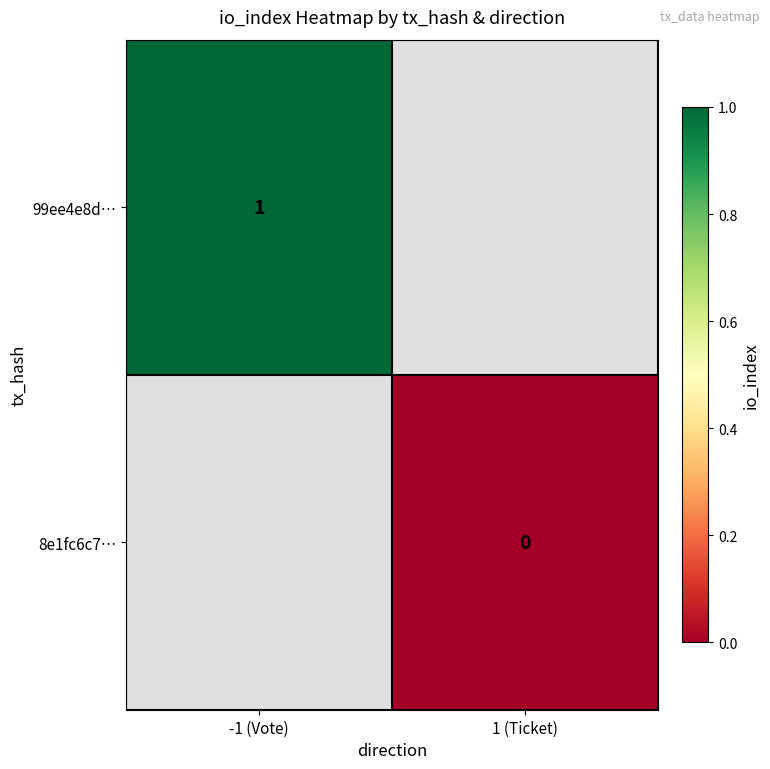

The value of 99ee4e8d… at -1 (Vote) is 1. True or false?

True